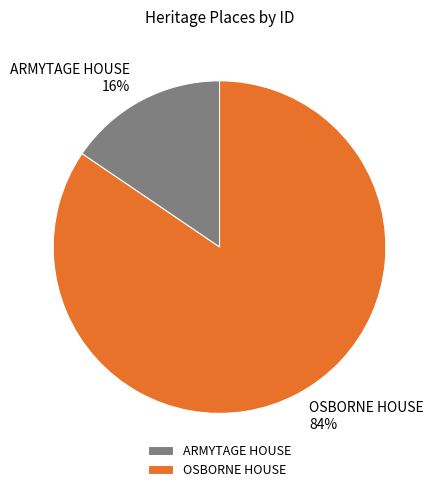

To the nearest percent, what percentage of the pie is OSBORNE HOUSE?

84%